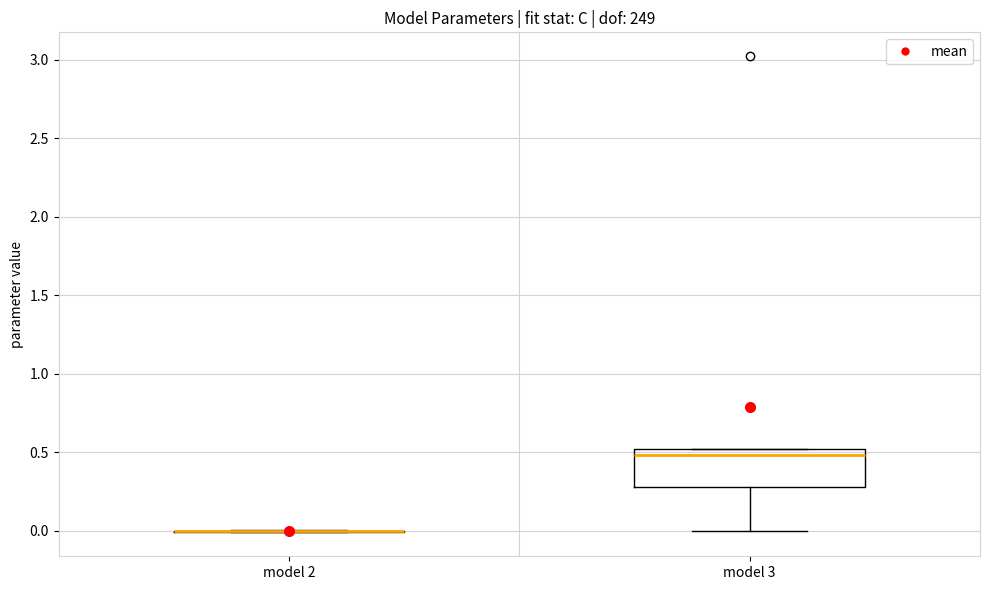

Where is the upper edge of the box for model 3 on the y-axis? The values are not printed on the chart, so give them approximately, as read against the axis.

0.5